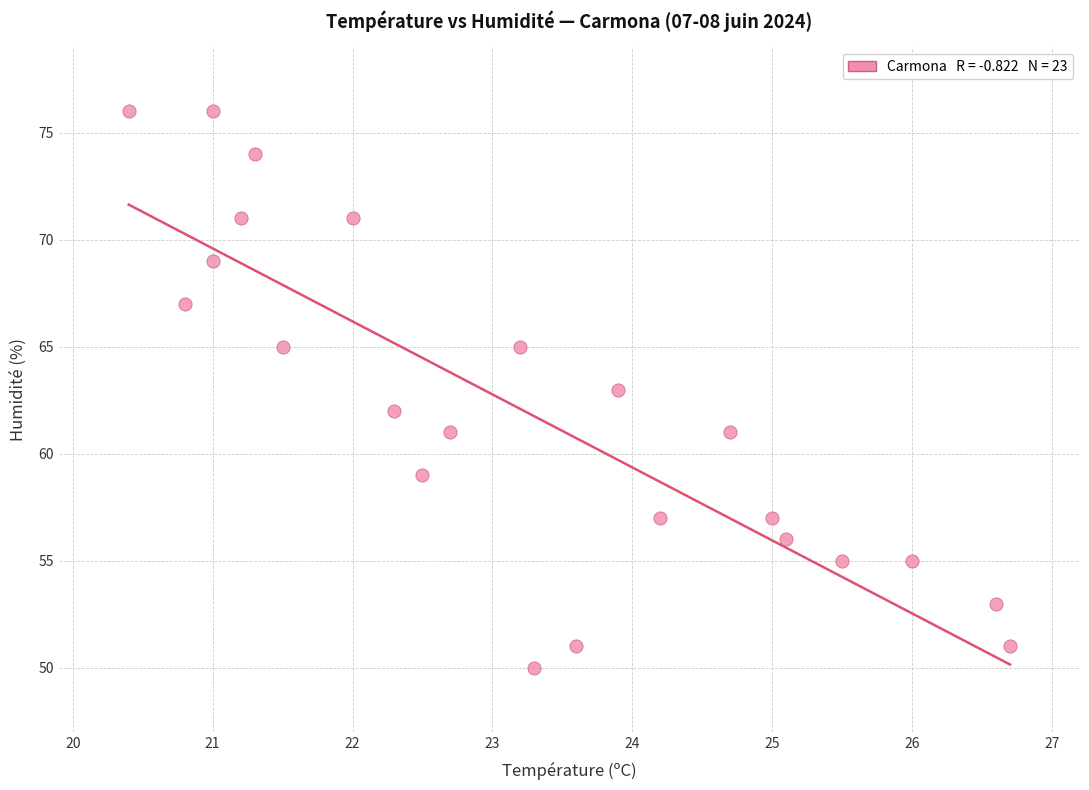

What is the range of Y values (max minus min)?

26